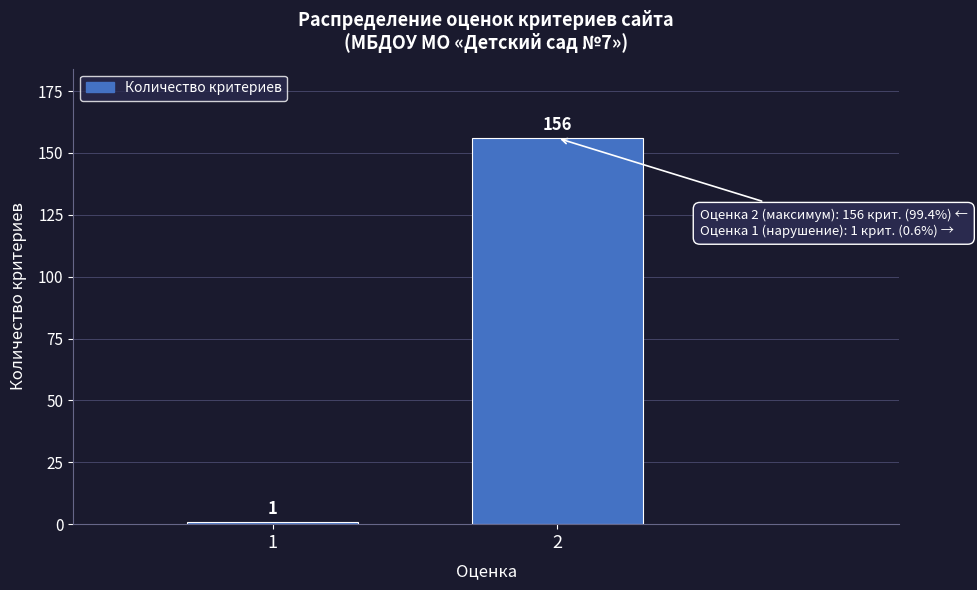

Reading left to right, transcribe all the data shown in this chart.

1	156